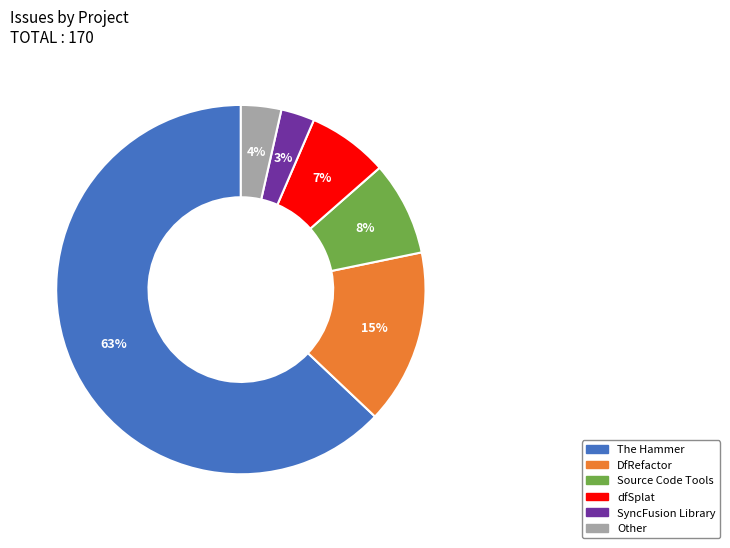

Which category has the smallest portion of the pie?

SyncFusion Library